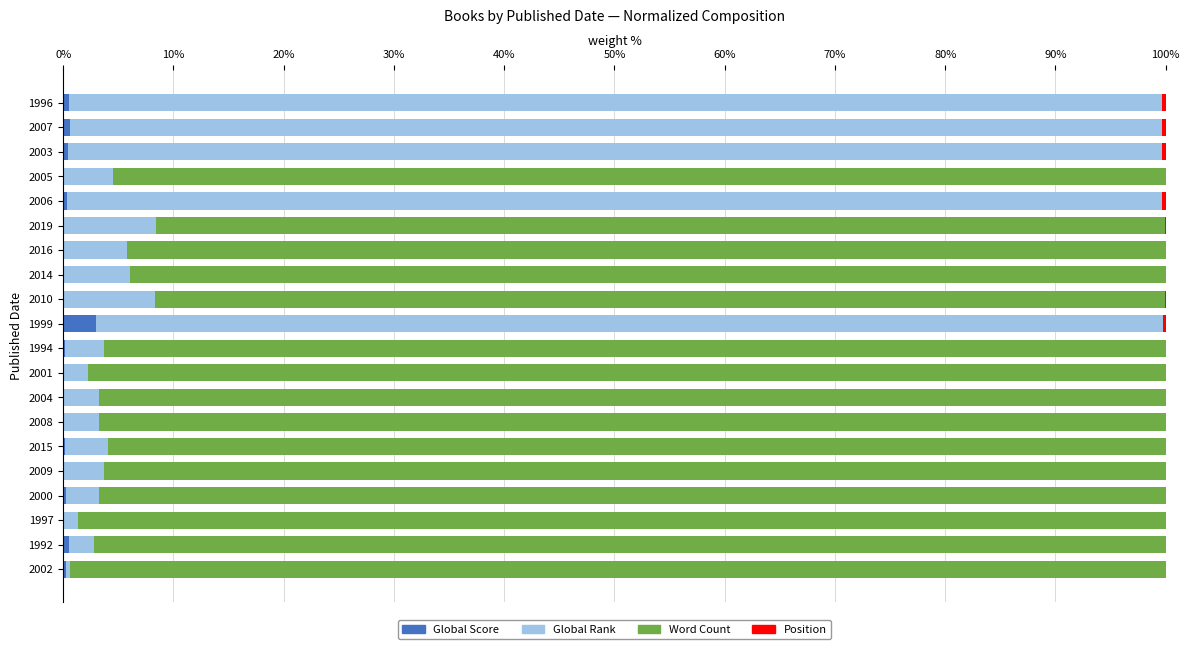

How many distinct data groups are displayed?

4